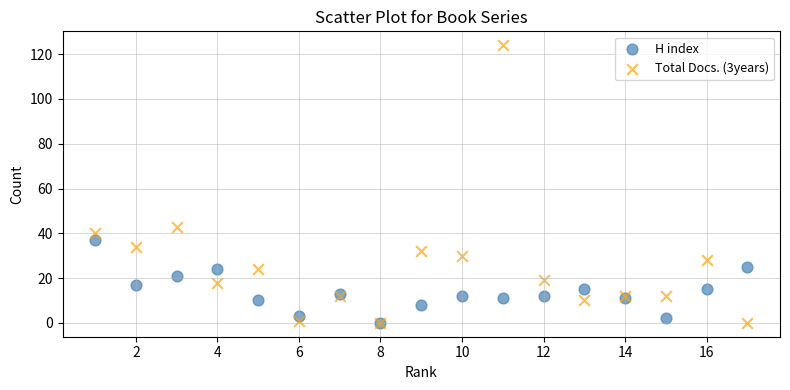

Across all series, what Y value is closest to 62?

43